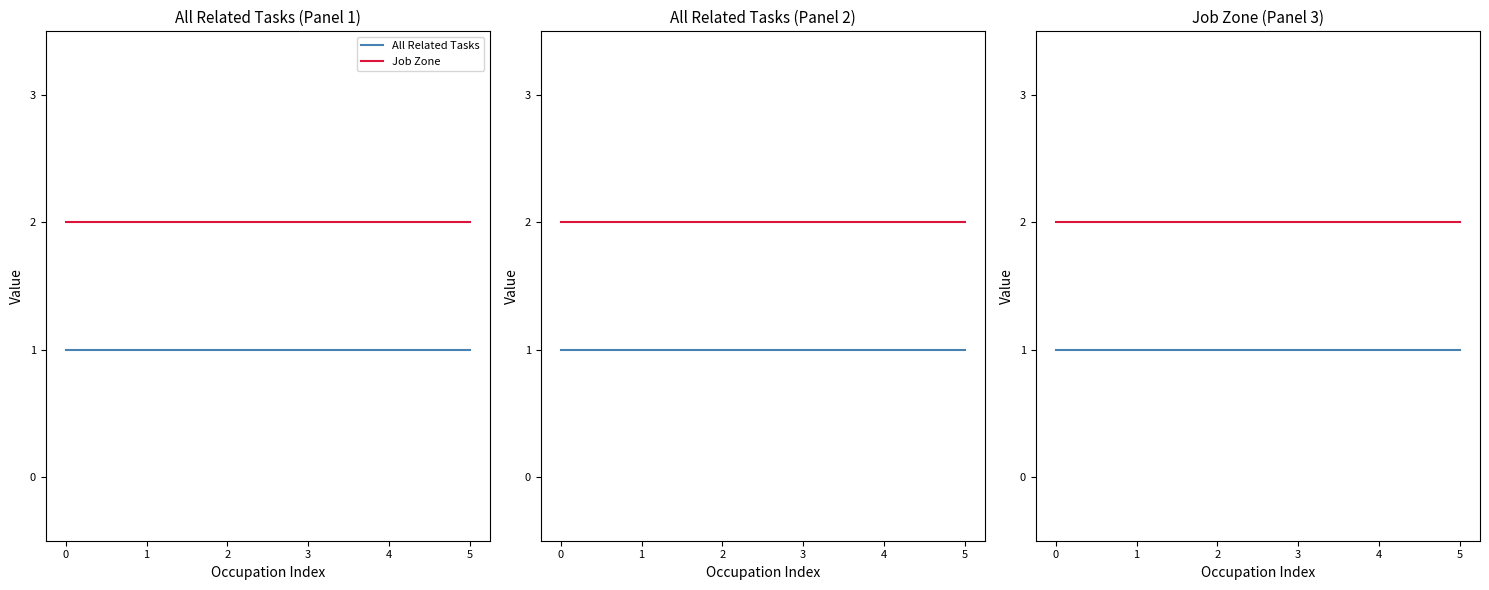

At how many categories does at least one series exceed 1?

6